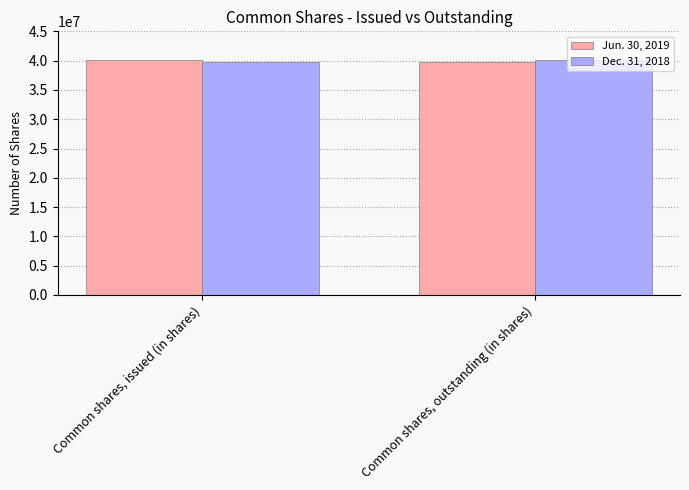

Reading left to right, transcribe all the data shown in this chart.

Jun. 30, 2019: 40136683	39778029
Dec. 31, 2018: 39778029	40136683